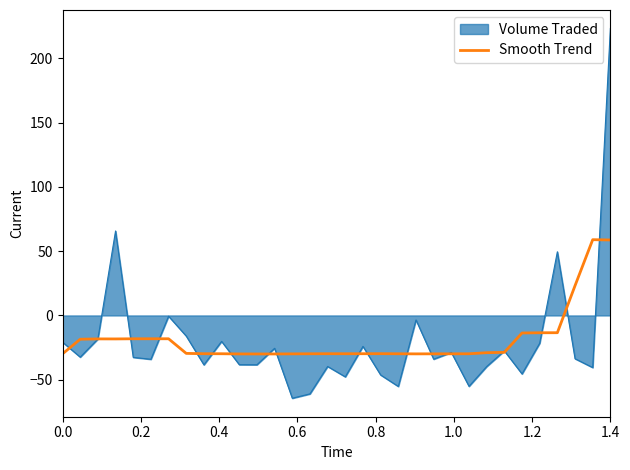

Which series has the widest spread of values?

Volume Traded